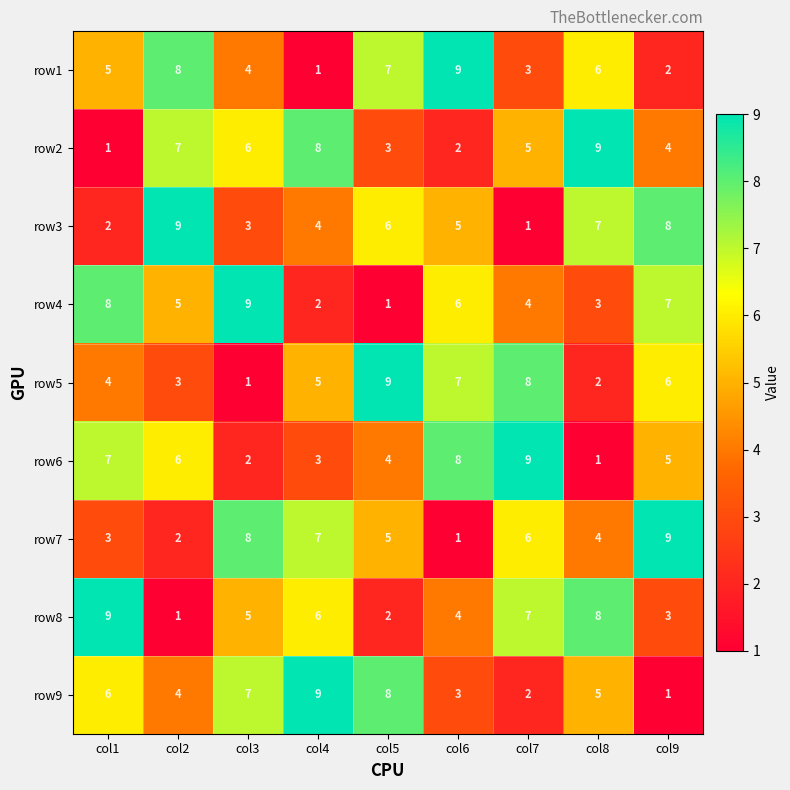

What is the difference between the highest and lowest values at col8?

8